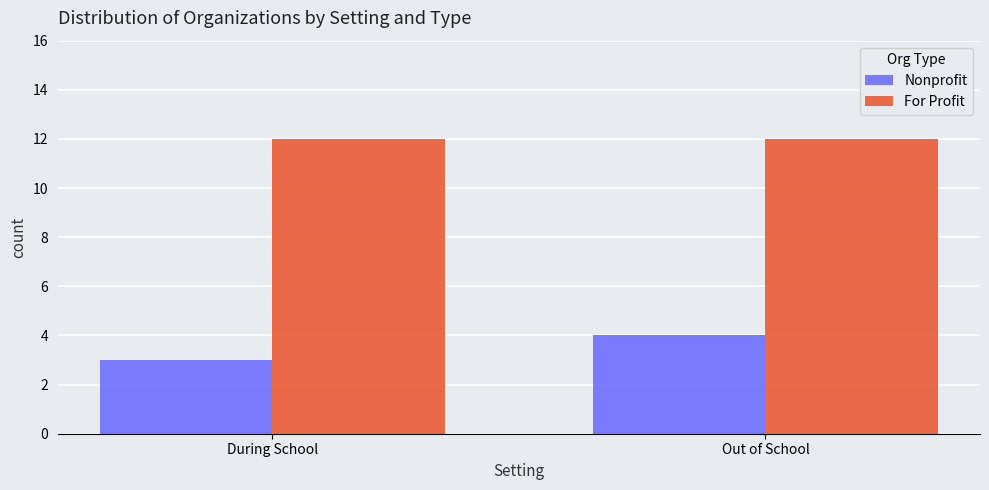

What are all the series names shown in the legend?

Nonprofit, For Profit